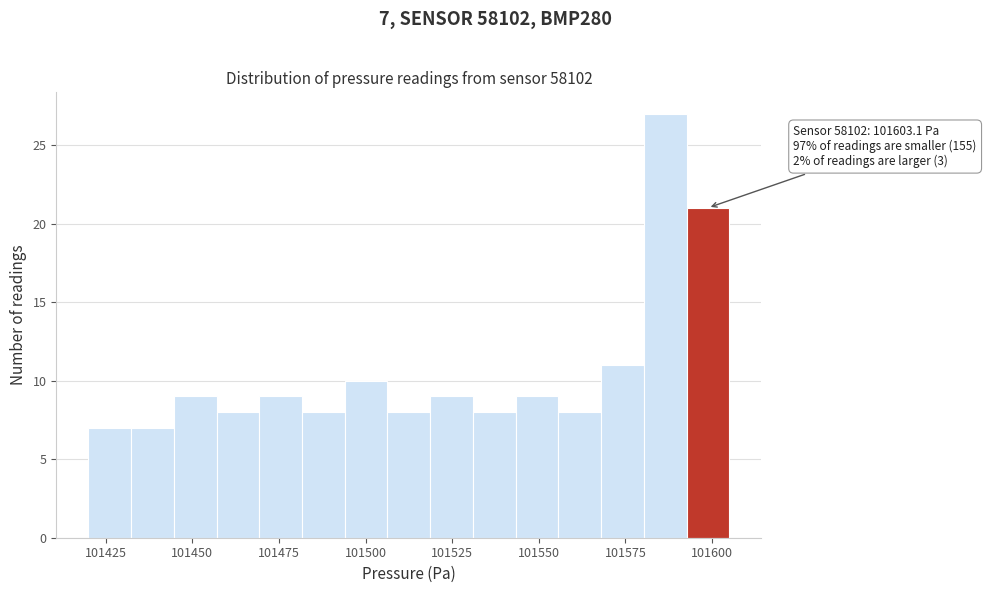

Read against the x-axis, roughly where is the centre of the tallest bar?

101585